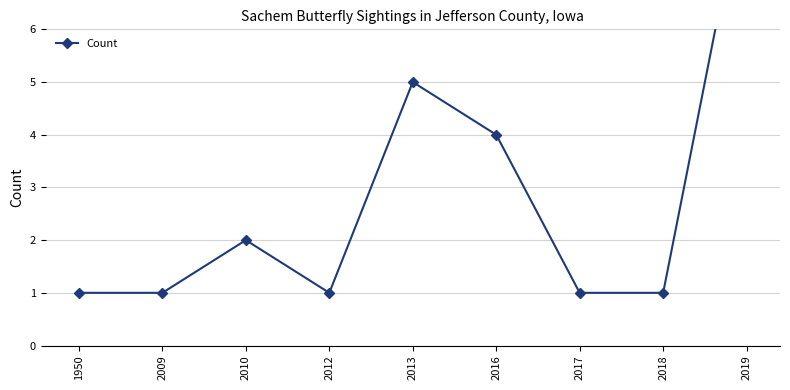

At which category does the data reach its first local valley?

2012